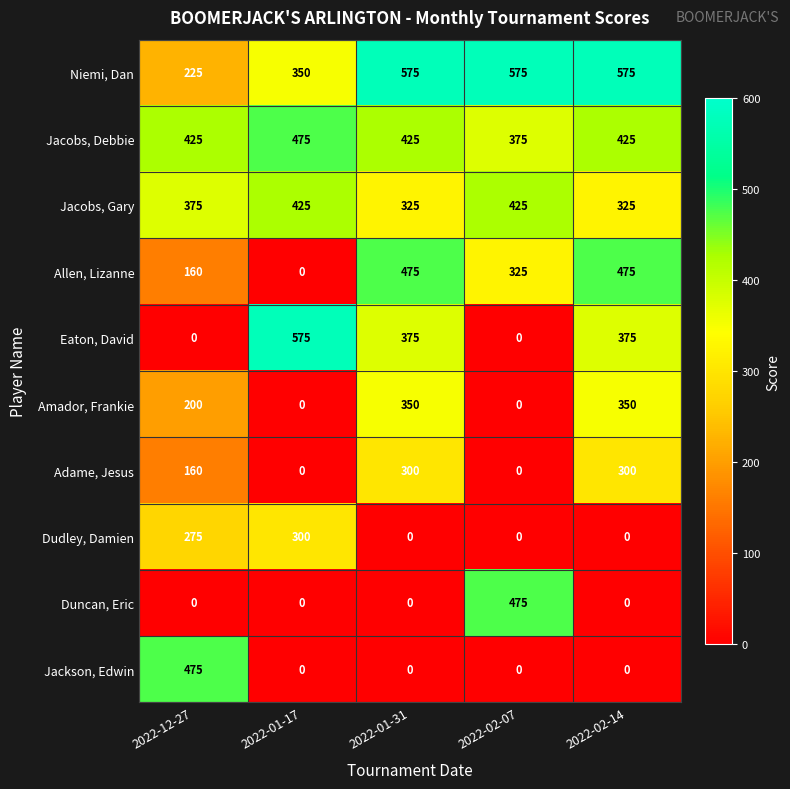

Which series has the largest total across all categories?

Niemi, Dan